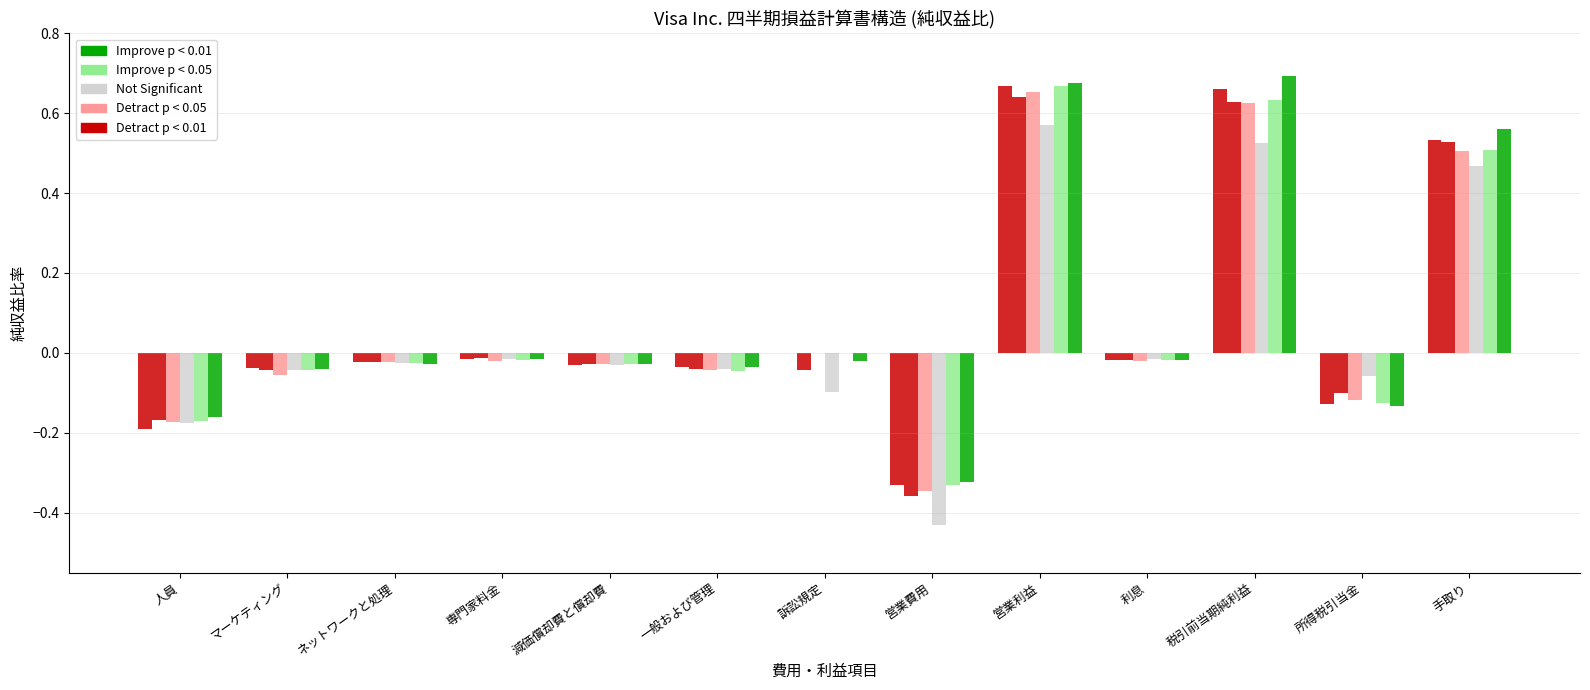

What is the label of the 12th bar from the right?

マーケティング